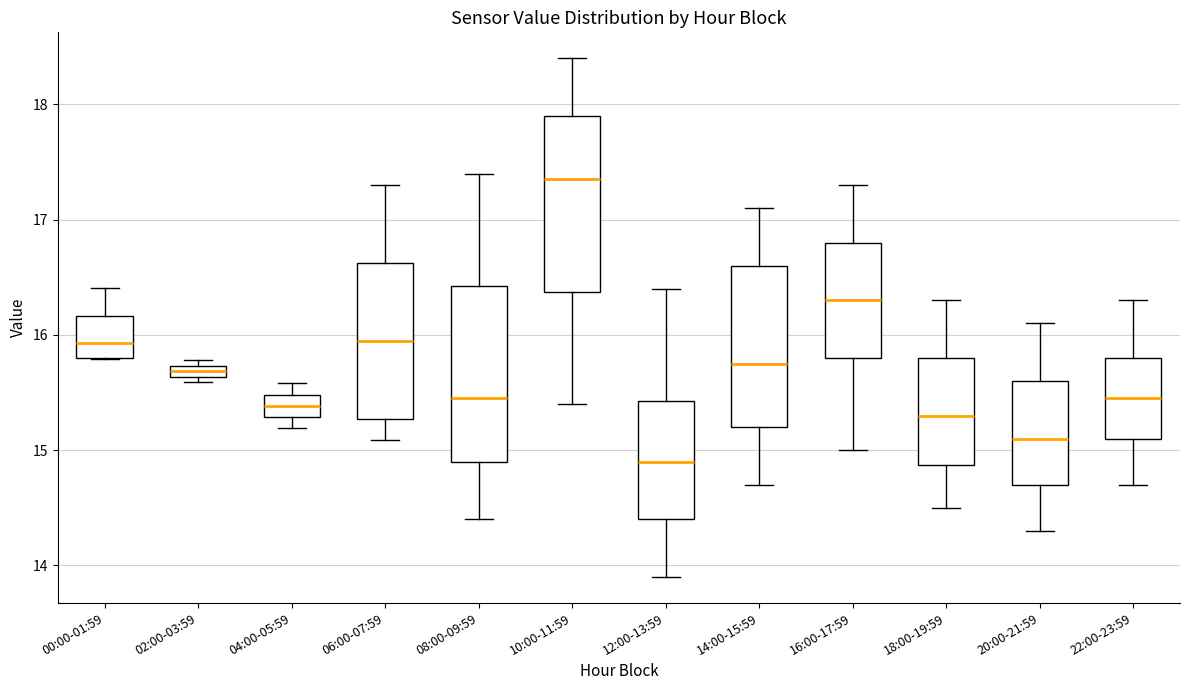

Where is the upper edge of the box for 02:00-03:59 on the y-axis? The values are not printed on the chart, so give them approximately, as read against the axis.

15.7